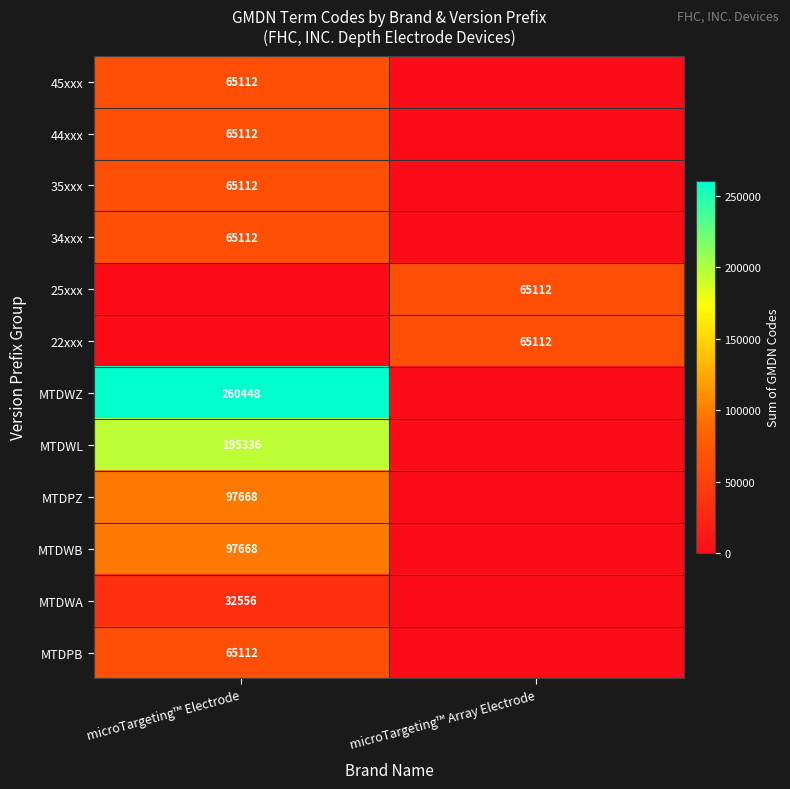

The 22xxx series shows 65112 at microTargeting™ Array Electrode. True or false?

True